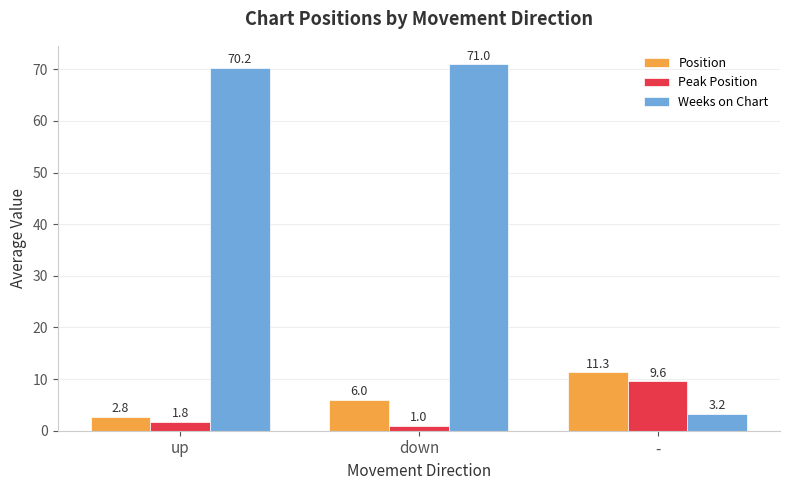

The Peak Position series shows 9.6 at -. True or false?

True